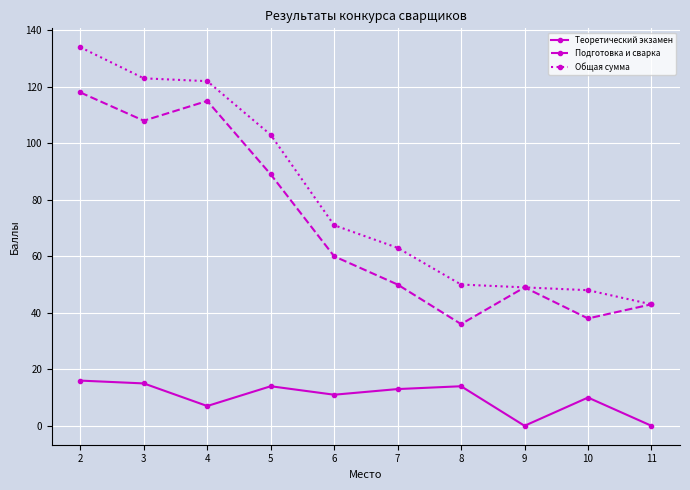

What is the total value across all series at 6?

142